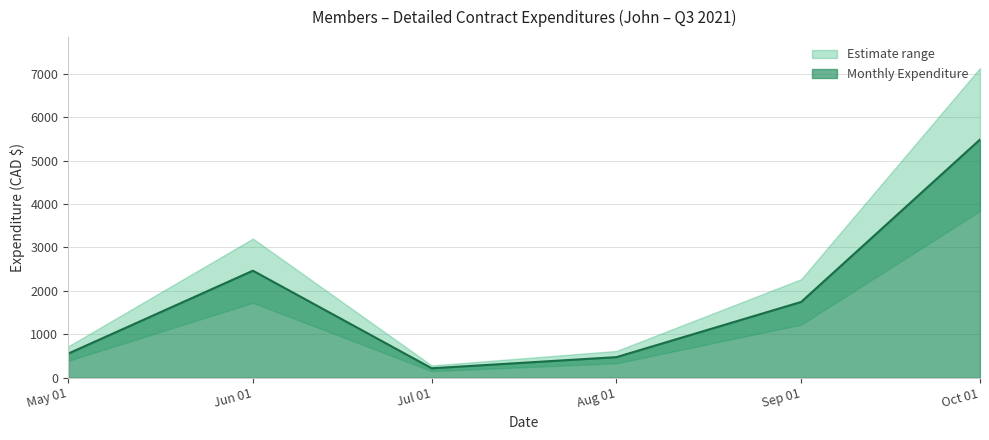

How many lines are shown in the chart?

1